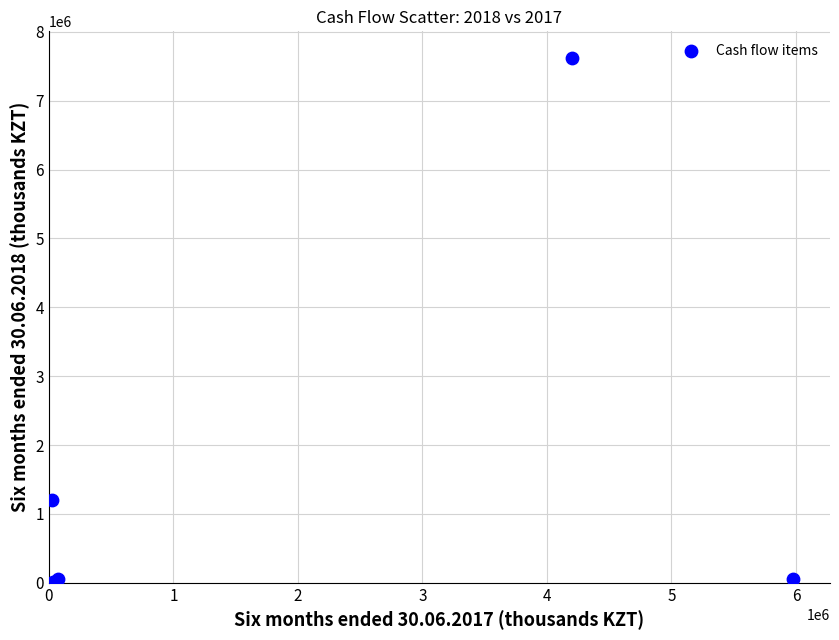

What Y value in the scatter plot is closest to 3819284?

1196463.3